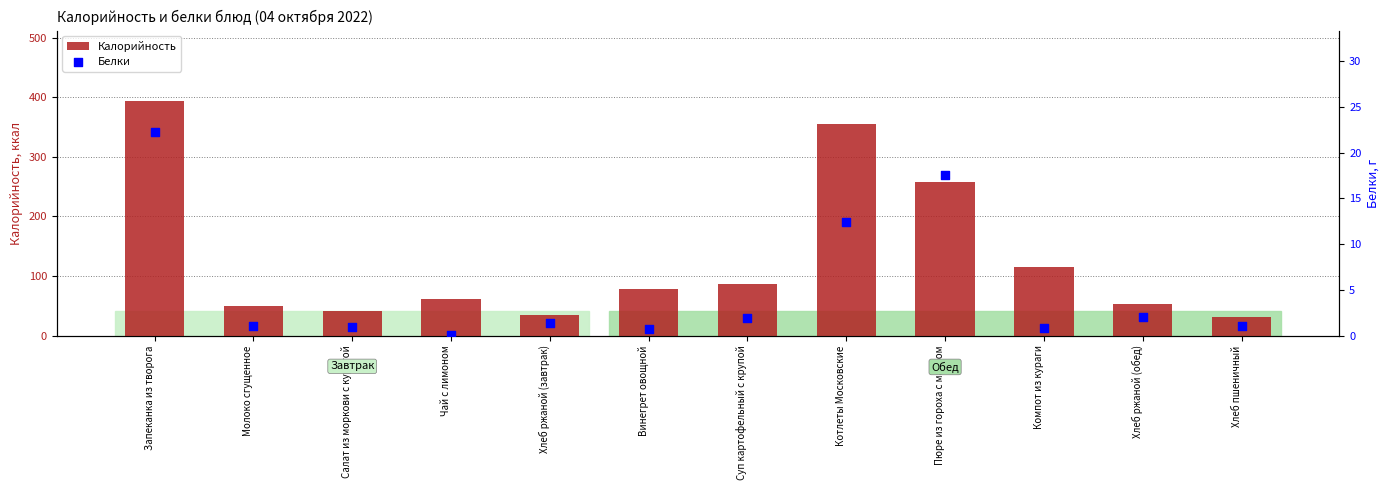

At which category is the sum across all series the highest?

Запеканка из творога